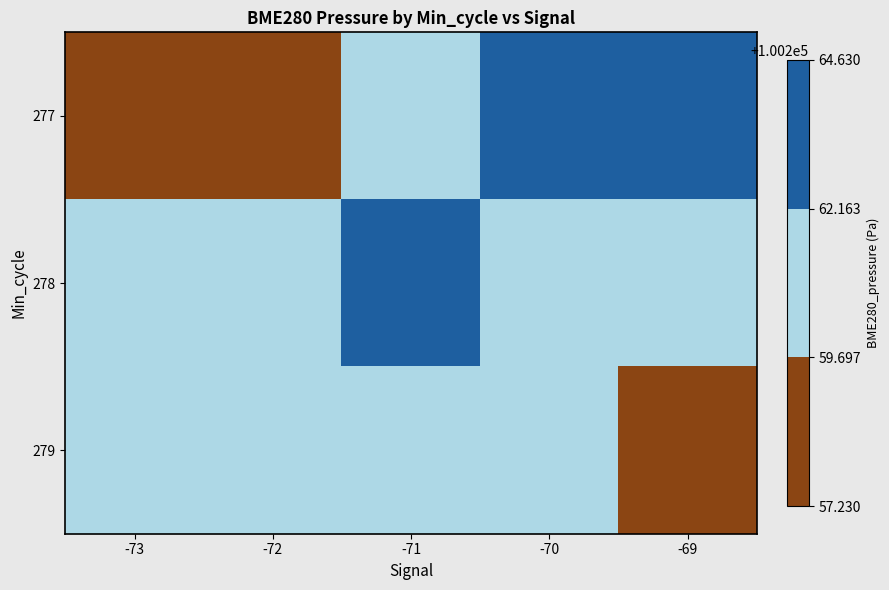

What is the total value across all series at -72?

300779.8